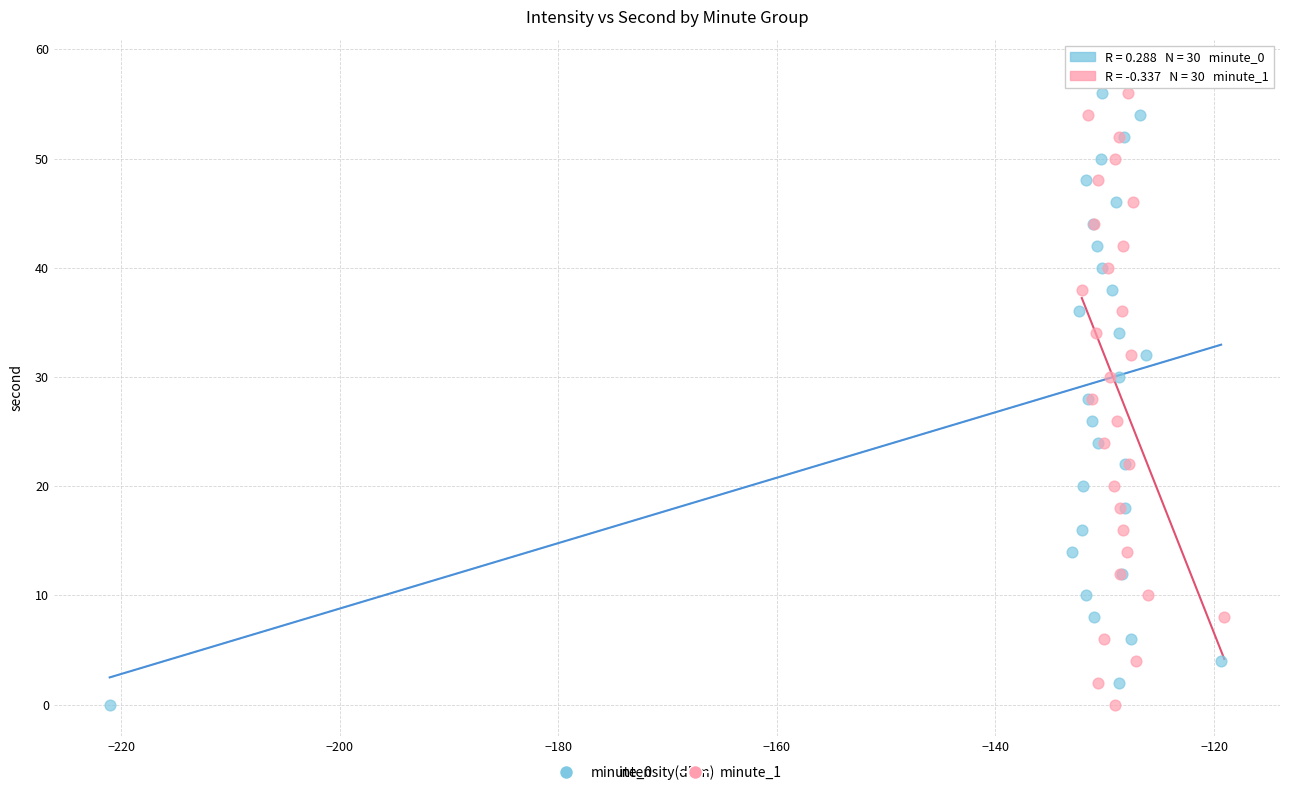

What are all the series names shown in the legend?

minute_0, minute_1